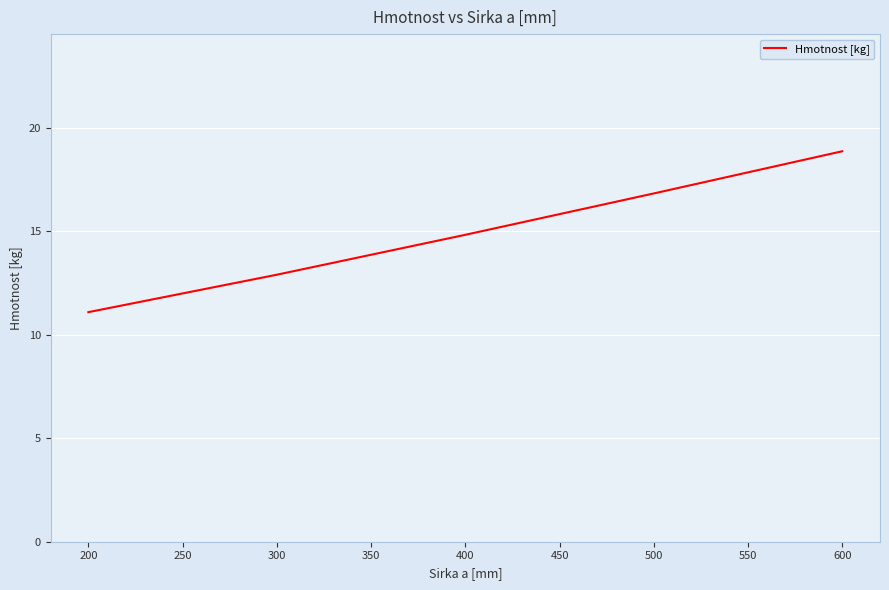

True or false: the data shows 24.9 at 300.

False